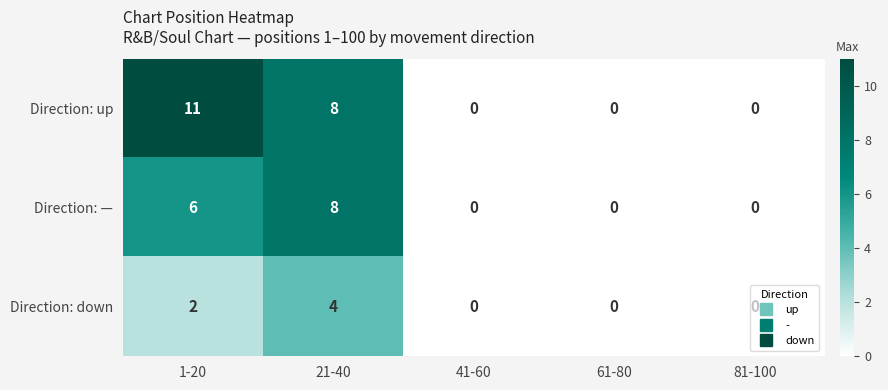

At 1-20, list the series in order from smallest to largest.

Direction: down, Direction: —, Direction: up